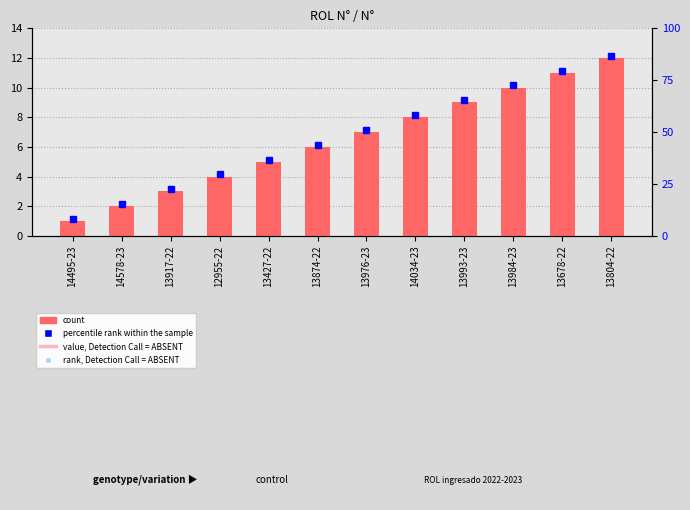

Reading left to right, extract all data points from this chart.

14495-23=1	14578-23=2	13917-22=3	12955-22=4	13427-22=5	13874-22=6	13976-23=7	14034-23=8	13993-23=9	13984-23=10	13678-22=11	13804-22=12